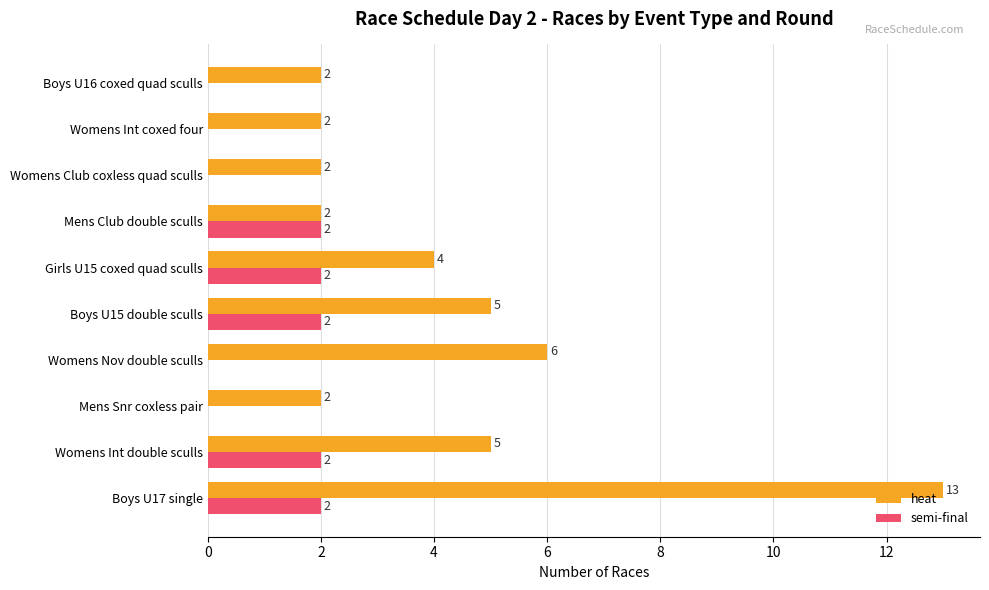

What is the sum of all semi-final values?

10